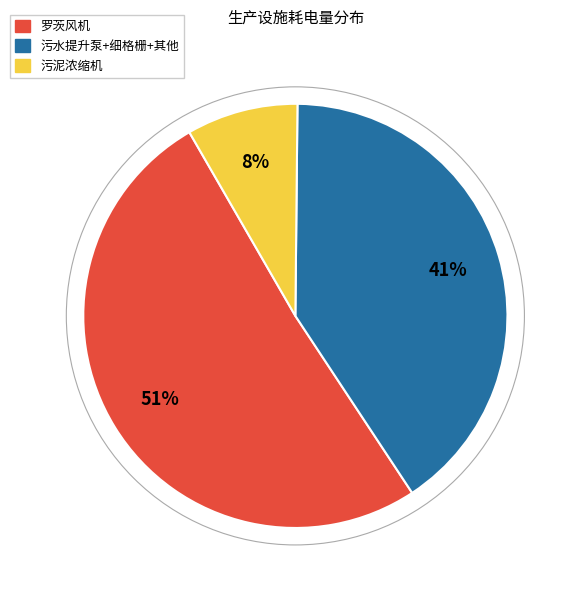

Count the number of slices in the pie.

3